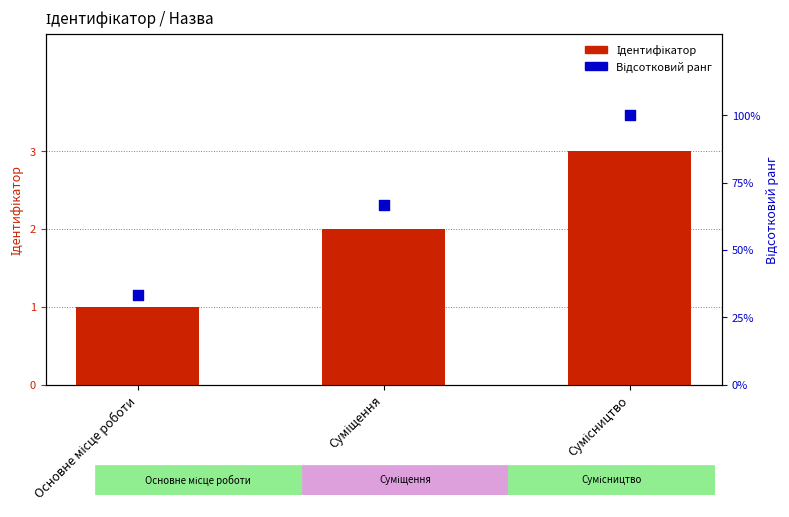

Which series reaches the maximum Y coordinate?

Відсотковий ранг